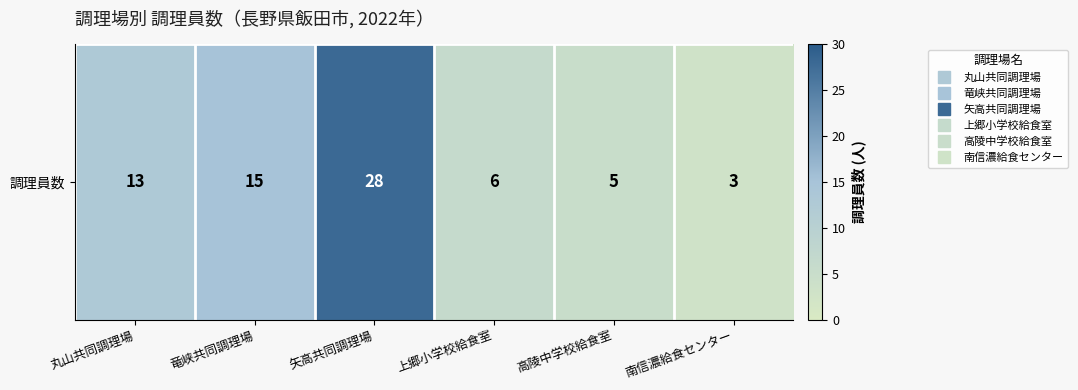

What is the ratio of the value at 丸山共同調理場 to the value at 南信濃給食センター?

4.3